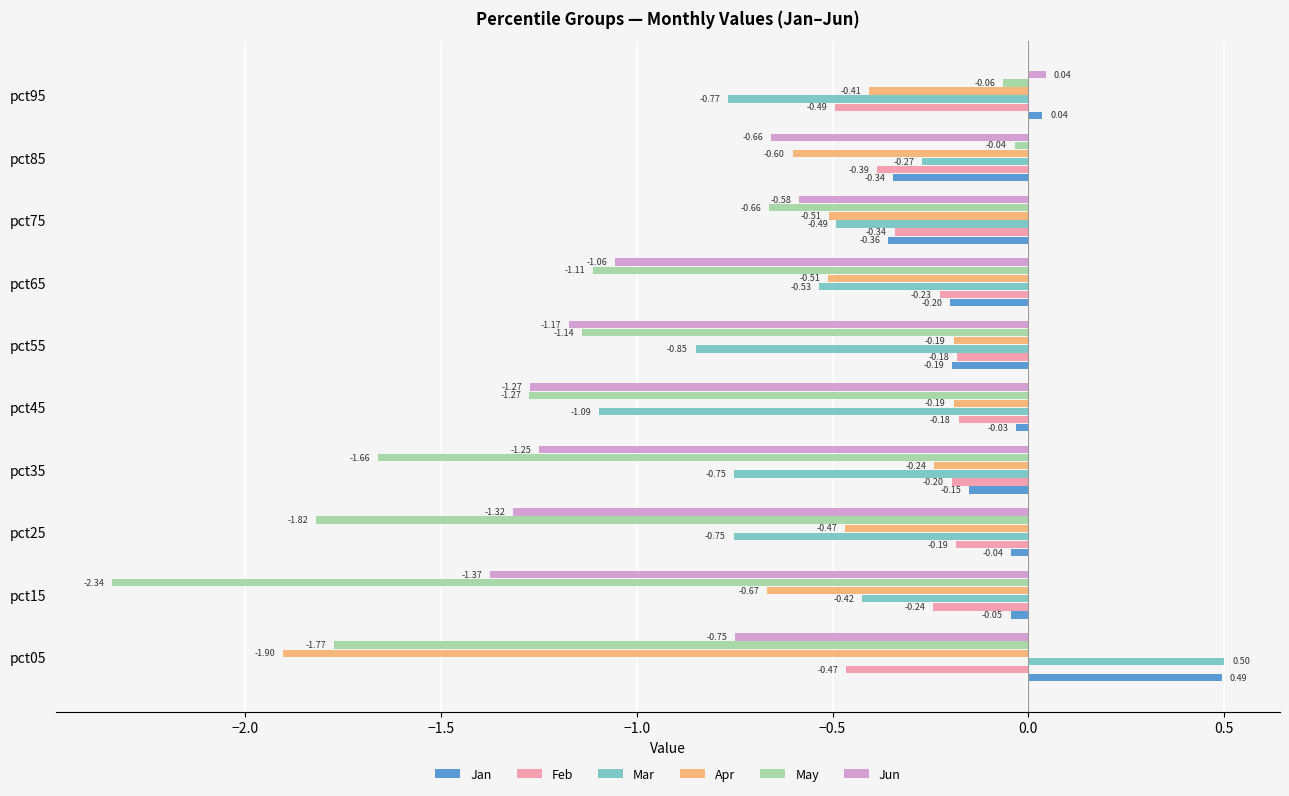

What is the spread (max minus min) of values at pct85?

0.6